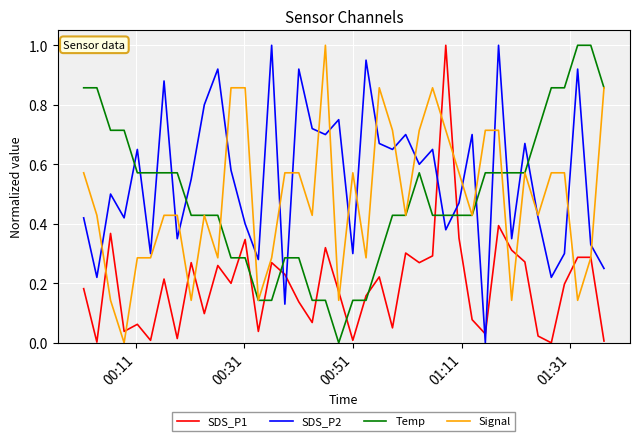

Which series ends up on top after the final intersection of SDS_P1 and Temp?

Temp